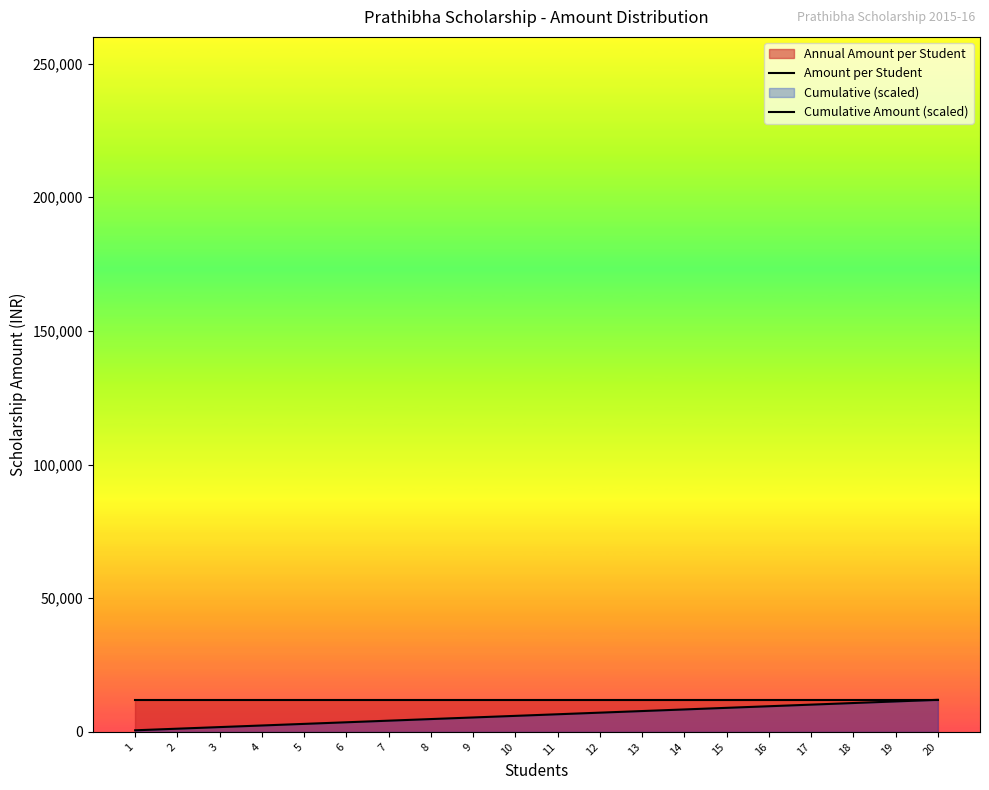

Reading right to left, extract all data points from this chart.

Amount per Student: 12000	12000	12000	12000	12000	12000	12000	12000	12000	12000	12000	12000	12000	12000	12000	12000	12000	12000	12000	12000
Cumulative Amount (scaled): 12000	11400	10800	10200	9600	9000	8400	7800	7200	6600	6000	5400	4800	4200	3600	3000	2400	1800	1200	600